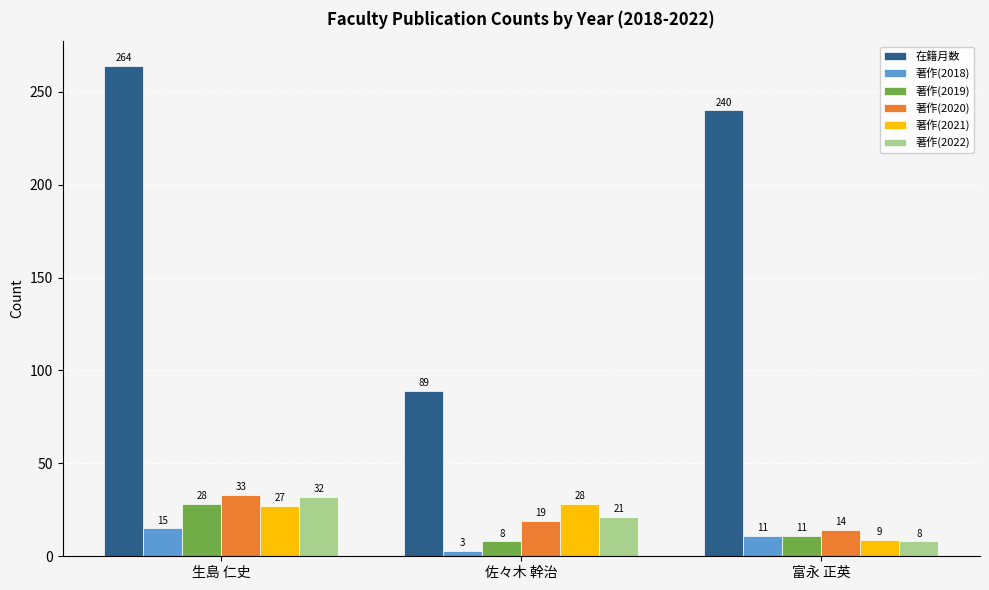

What is the difference between the highest and lowest values at 富永 正英?

232